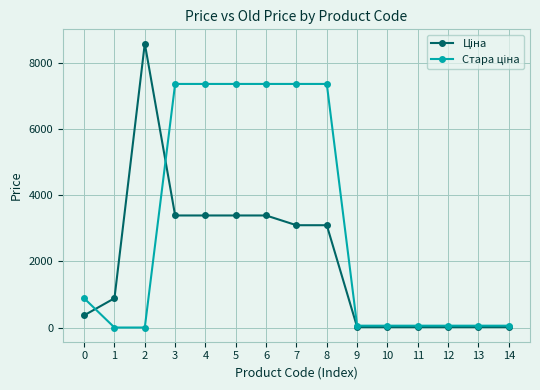

At how many categories does at least one series exceed 5245?

7